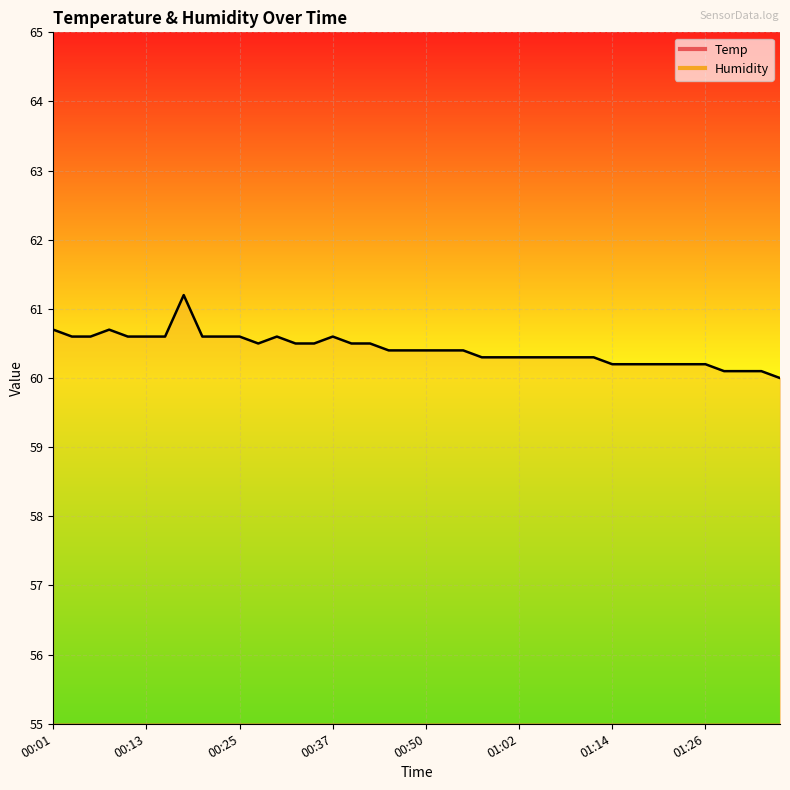

What is the difference between the Humidity values at 01:14 and 00:11?

0.4